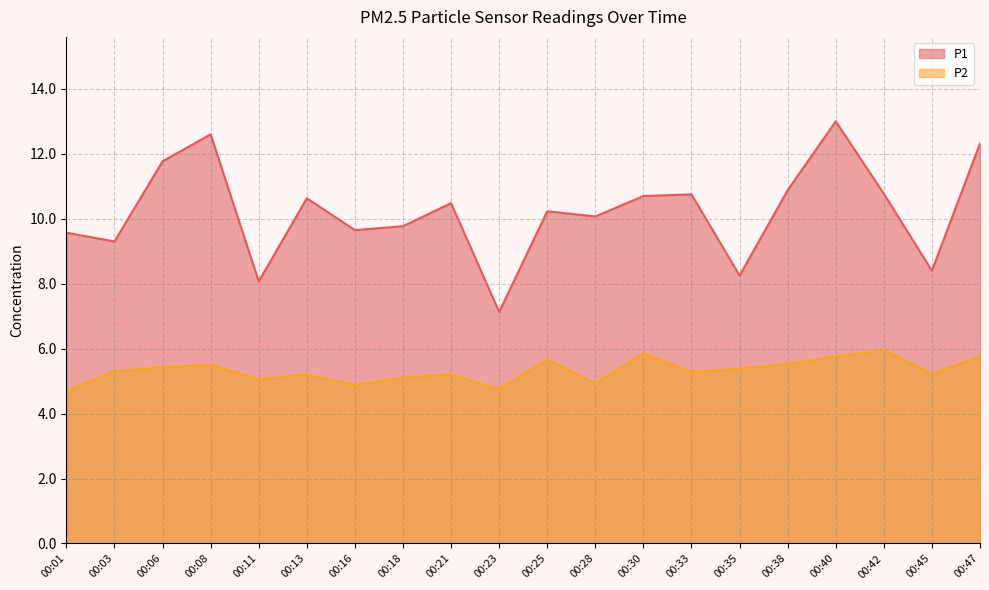

How many values in the P2 series exceed 5?

16